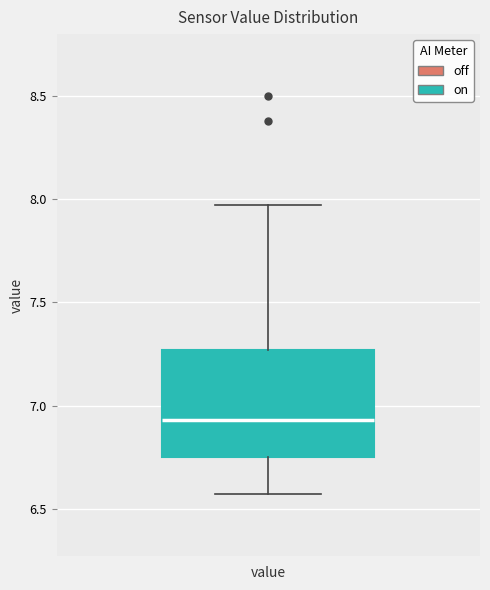

Transcribe this box plot: give where the median line is, the range the box spans, and where the two whiskers end, as read against the y-axis. The values are not printed on the chart, so give them approximately, as read against the axis.

median 6.95, box 6.75 to 7.25, whiskers 6.55 to 7.95